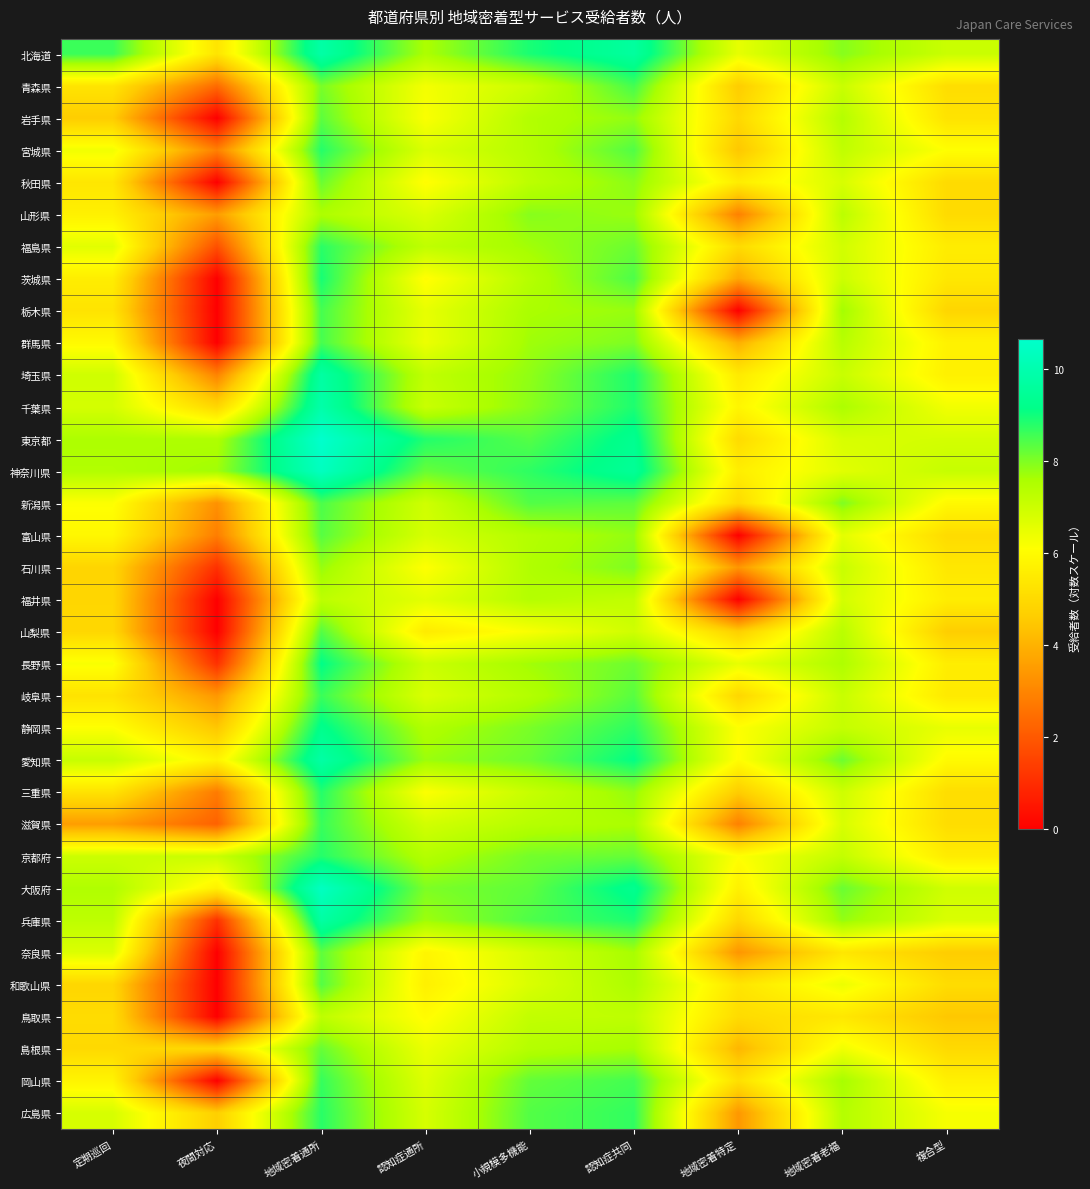

Which has a higher value, 地域密着通所 or 定期巡回?

地域密着通所